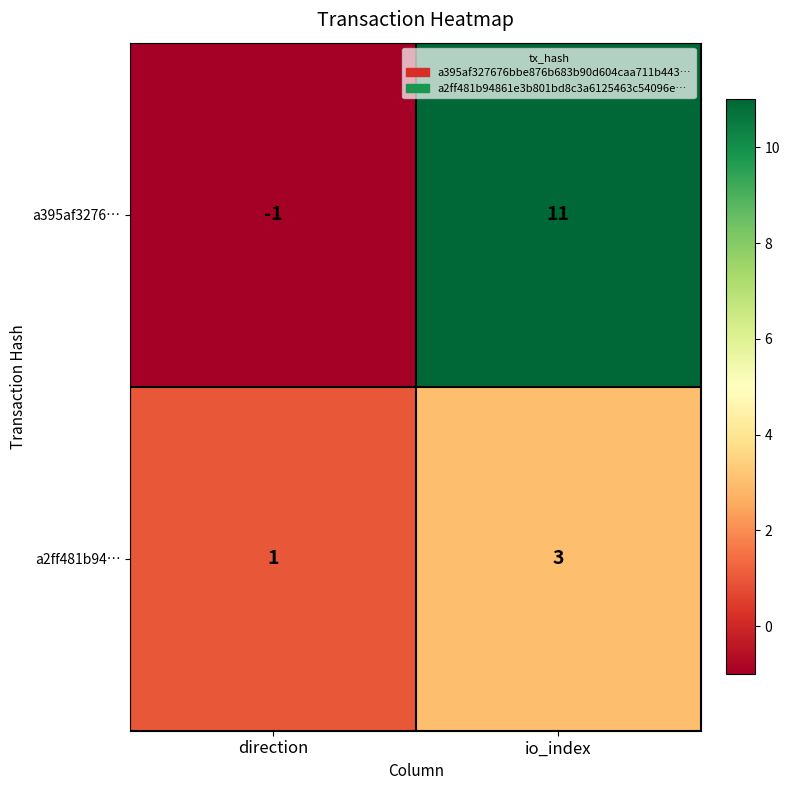

What is the maximum value shown in the chart?

11